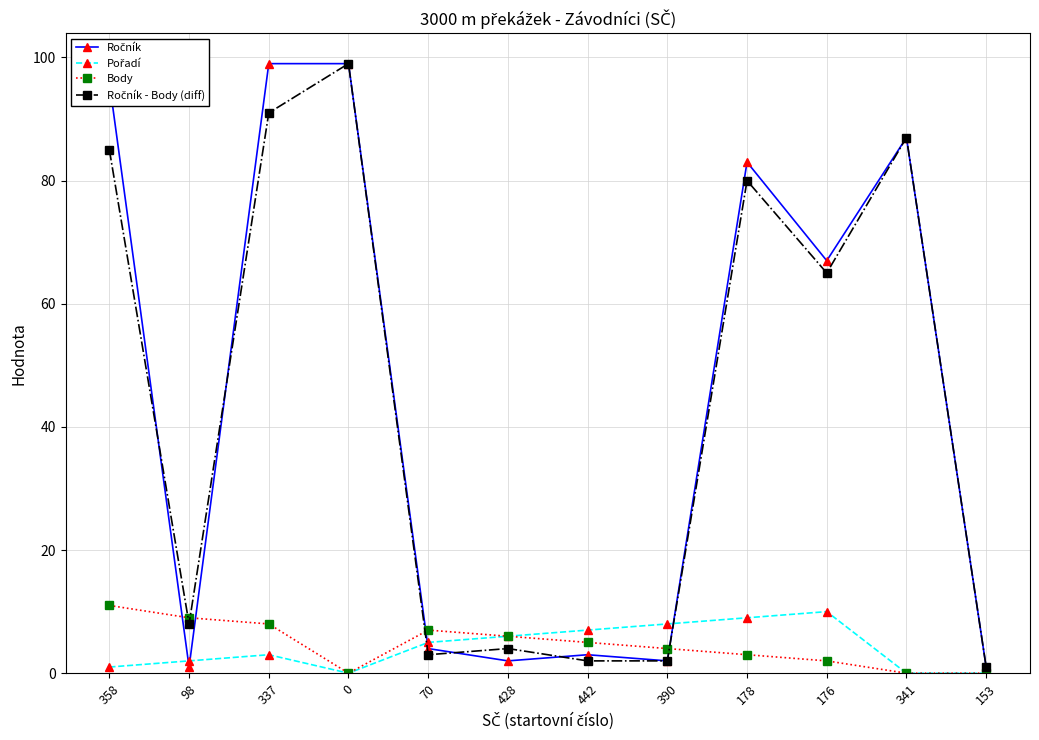

The Body series shows 8 at 153. True or false?

False